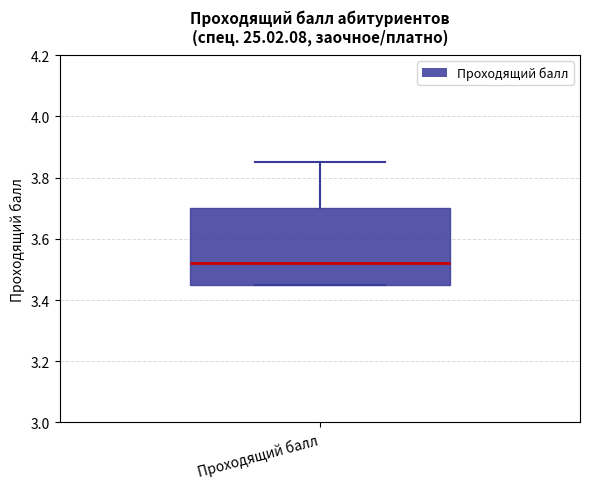

Transcribe this box plot: give where the median line is, the range the box spans, and where the two whiskers end, as read against the y-axis. The values are not printed on the chart, so give them approximately, as read against the axis.

median 3.52, box 3.46 to 3.70, whiskers 3.46 to 3.86